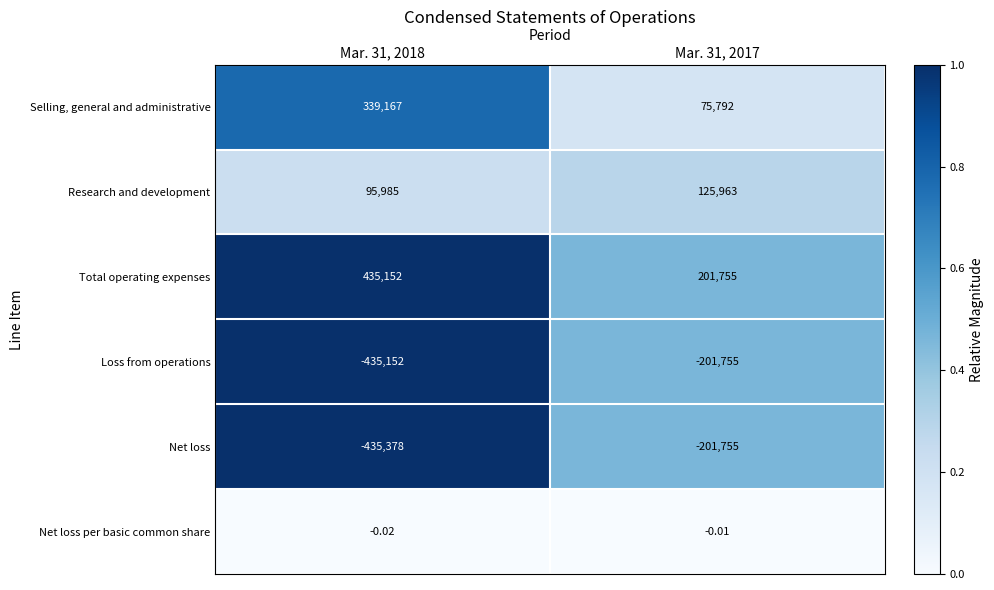

Which series has the largest total across all categories?

Total operating expenses